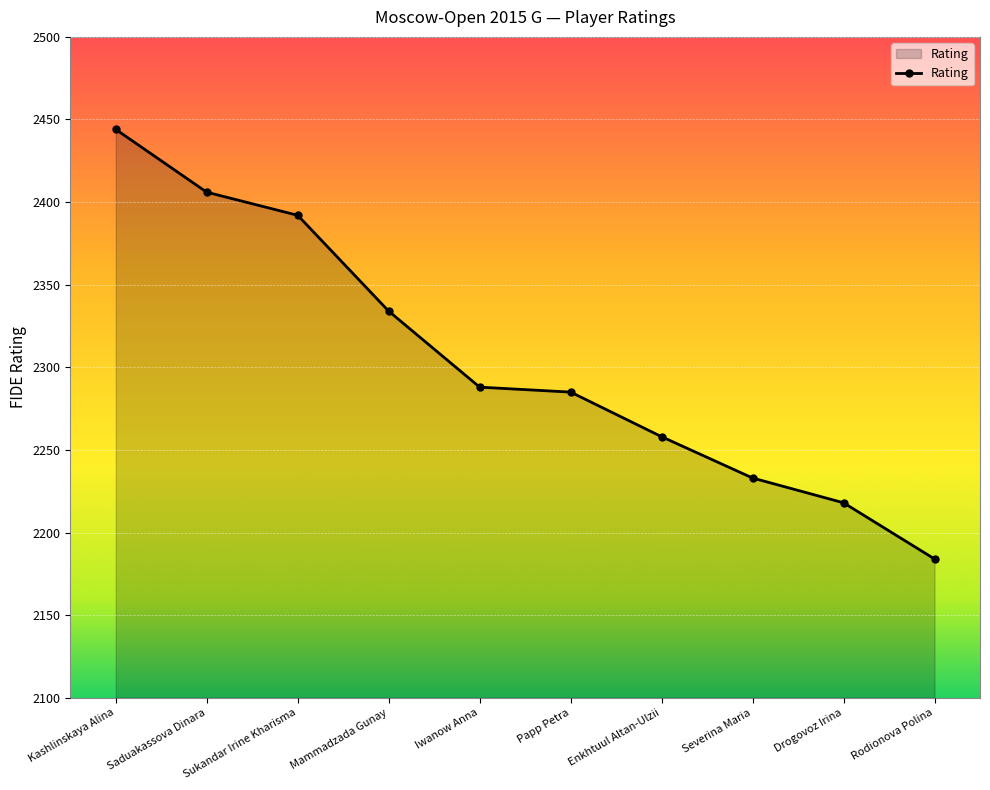

Which label corresponds to the smallest value in the chart?

Rodionova Polina